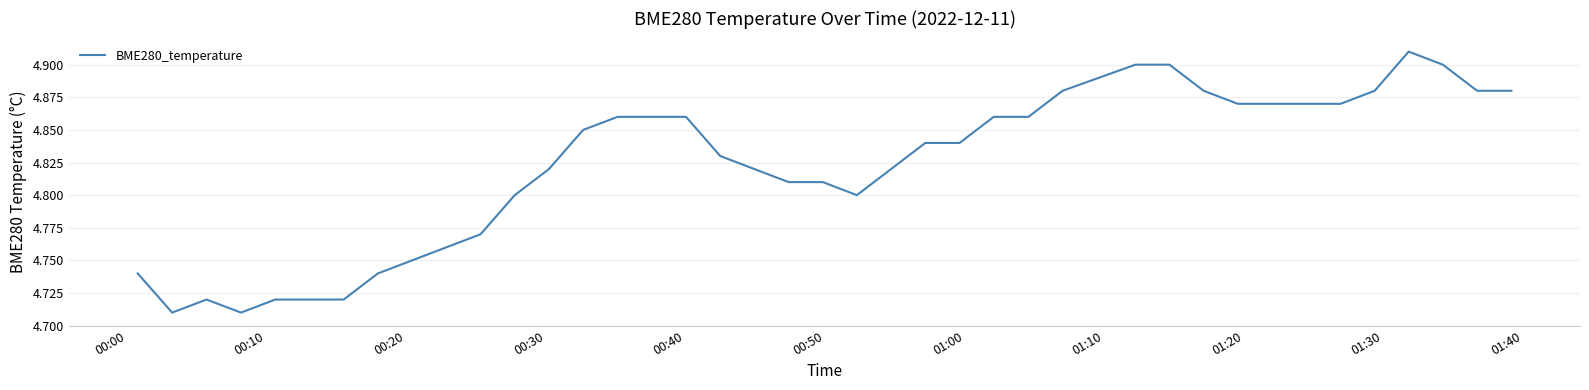

Does the chart display data point markers on the line(s)?

No